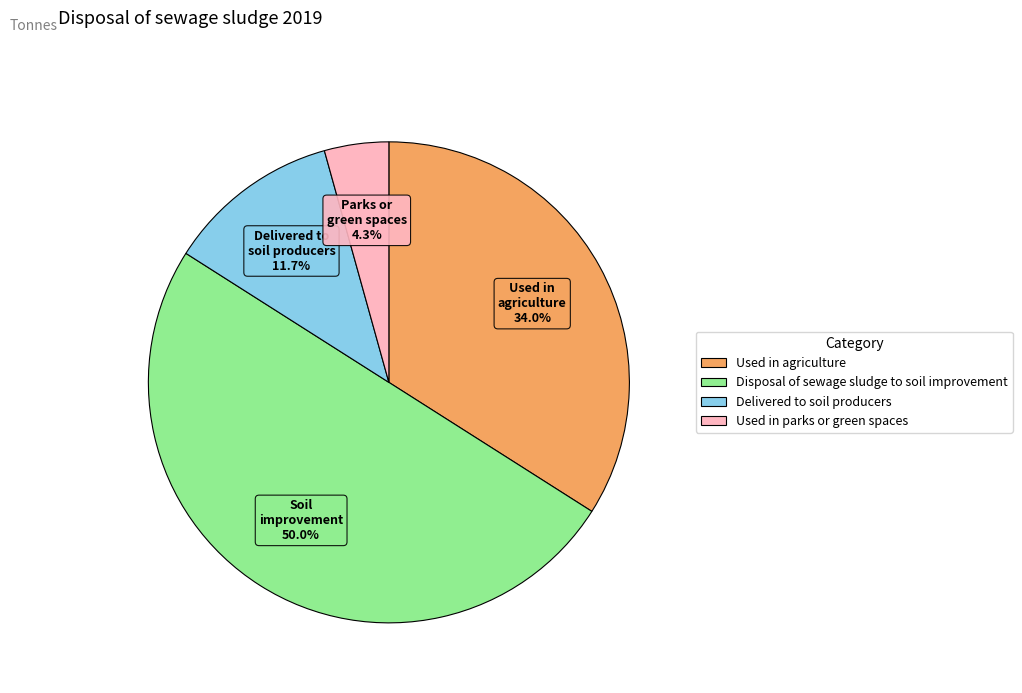

Rank the categories by value from highest to lowest.

Disposal of sewage sludge to soil improvement, Used in agriculture, Delivered to soil producers, Used in parks or green spaces